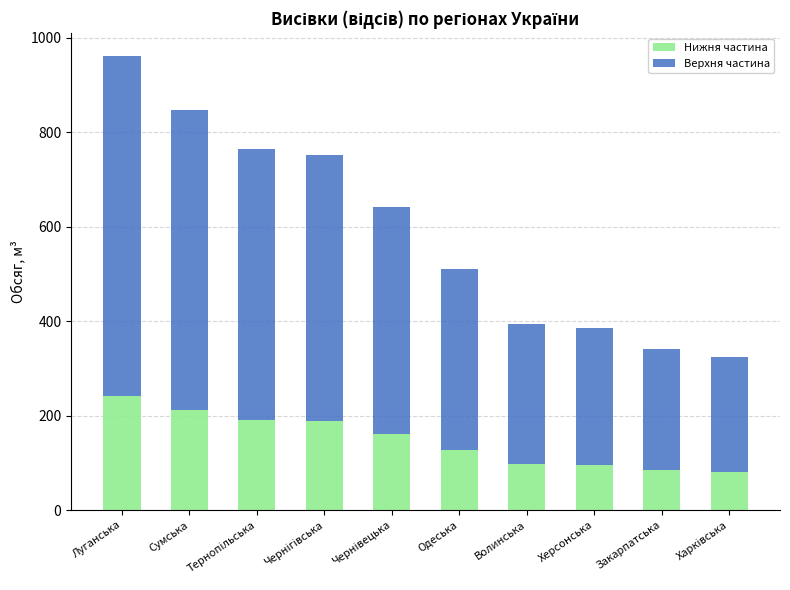

What is the difference between the Нижня частина values at Херсонська and Одеська?

31.5